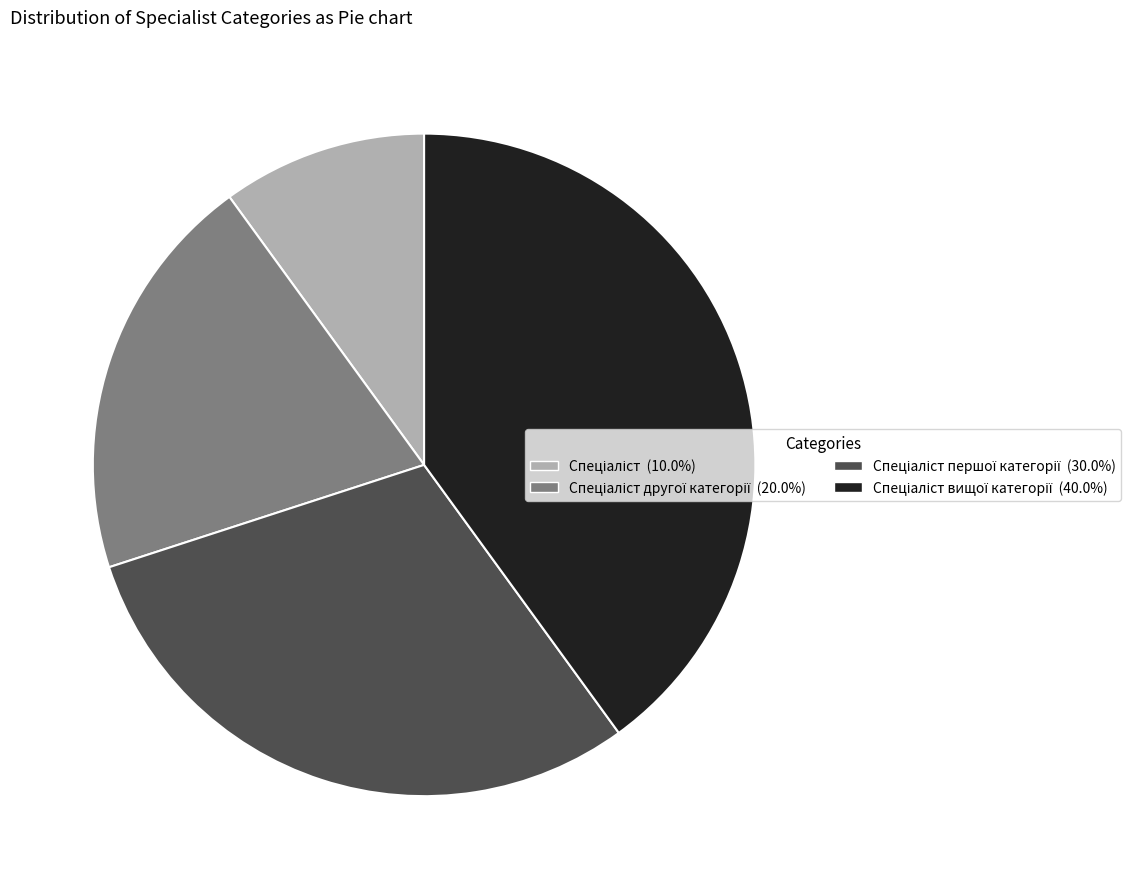

Does any single category account for the majority?

No